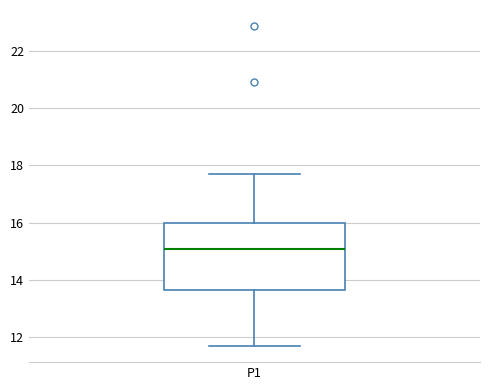

Where does the median line of the box for P1 sit on the y-axis? The values are not printed on the chart, so give them approximately, as read against the axis.

15.0